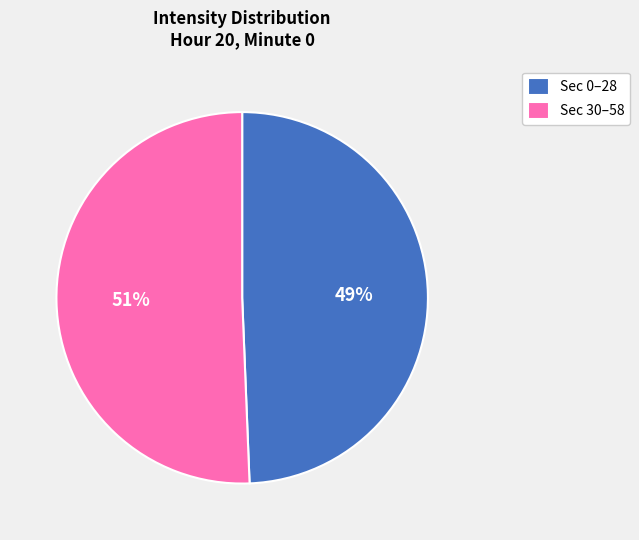

Is it true that Sec 0–28 is 58% of the pie?

False